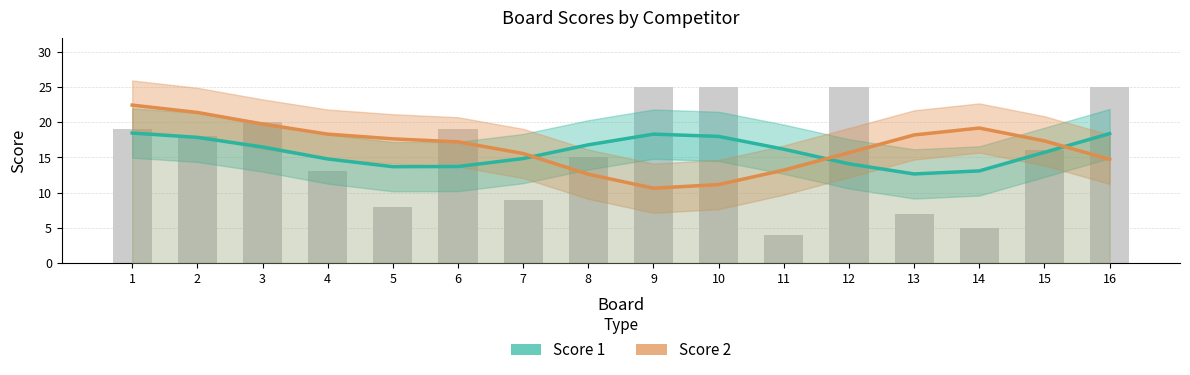

What is the value of the Score 1 bar at the 16th from the left?

18.4